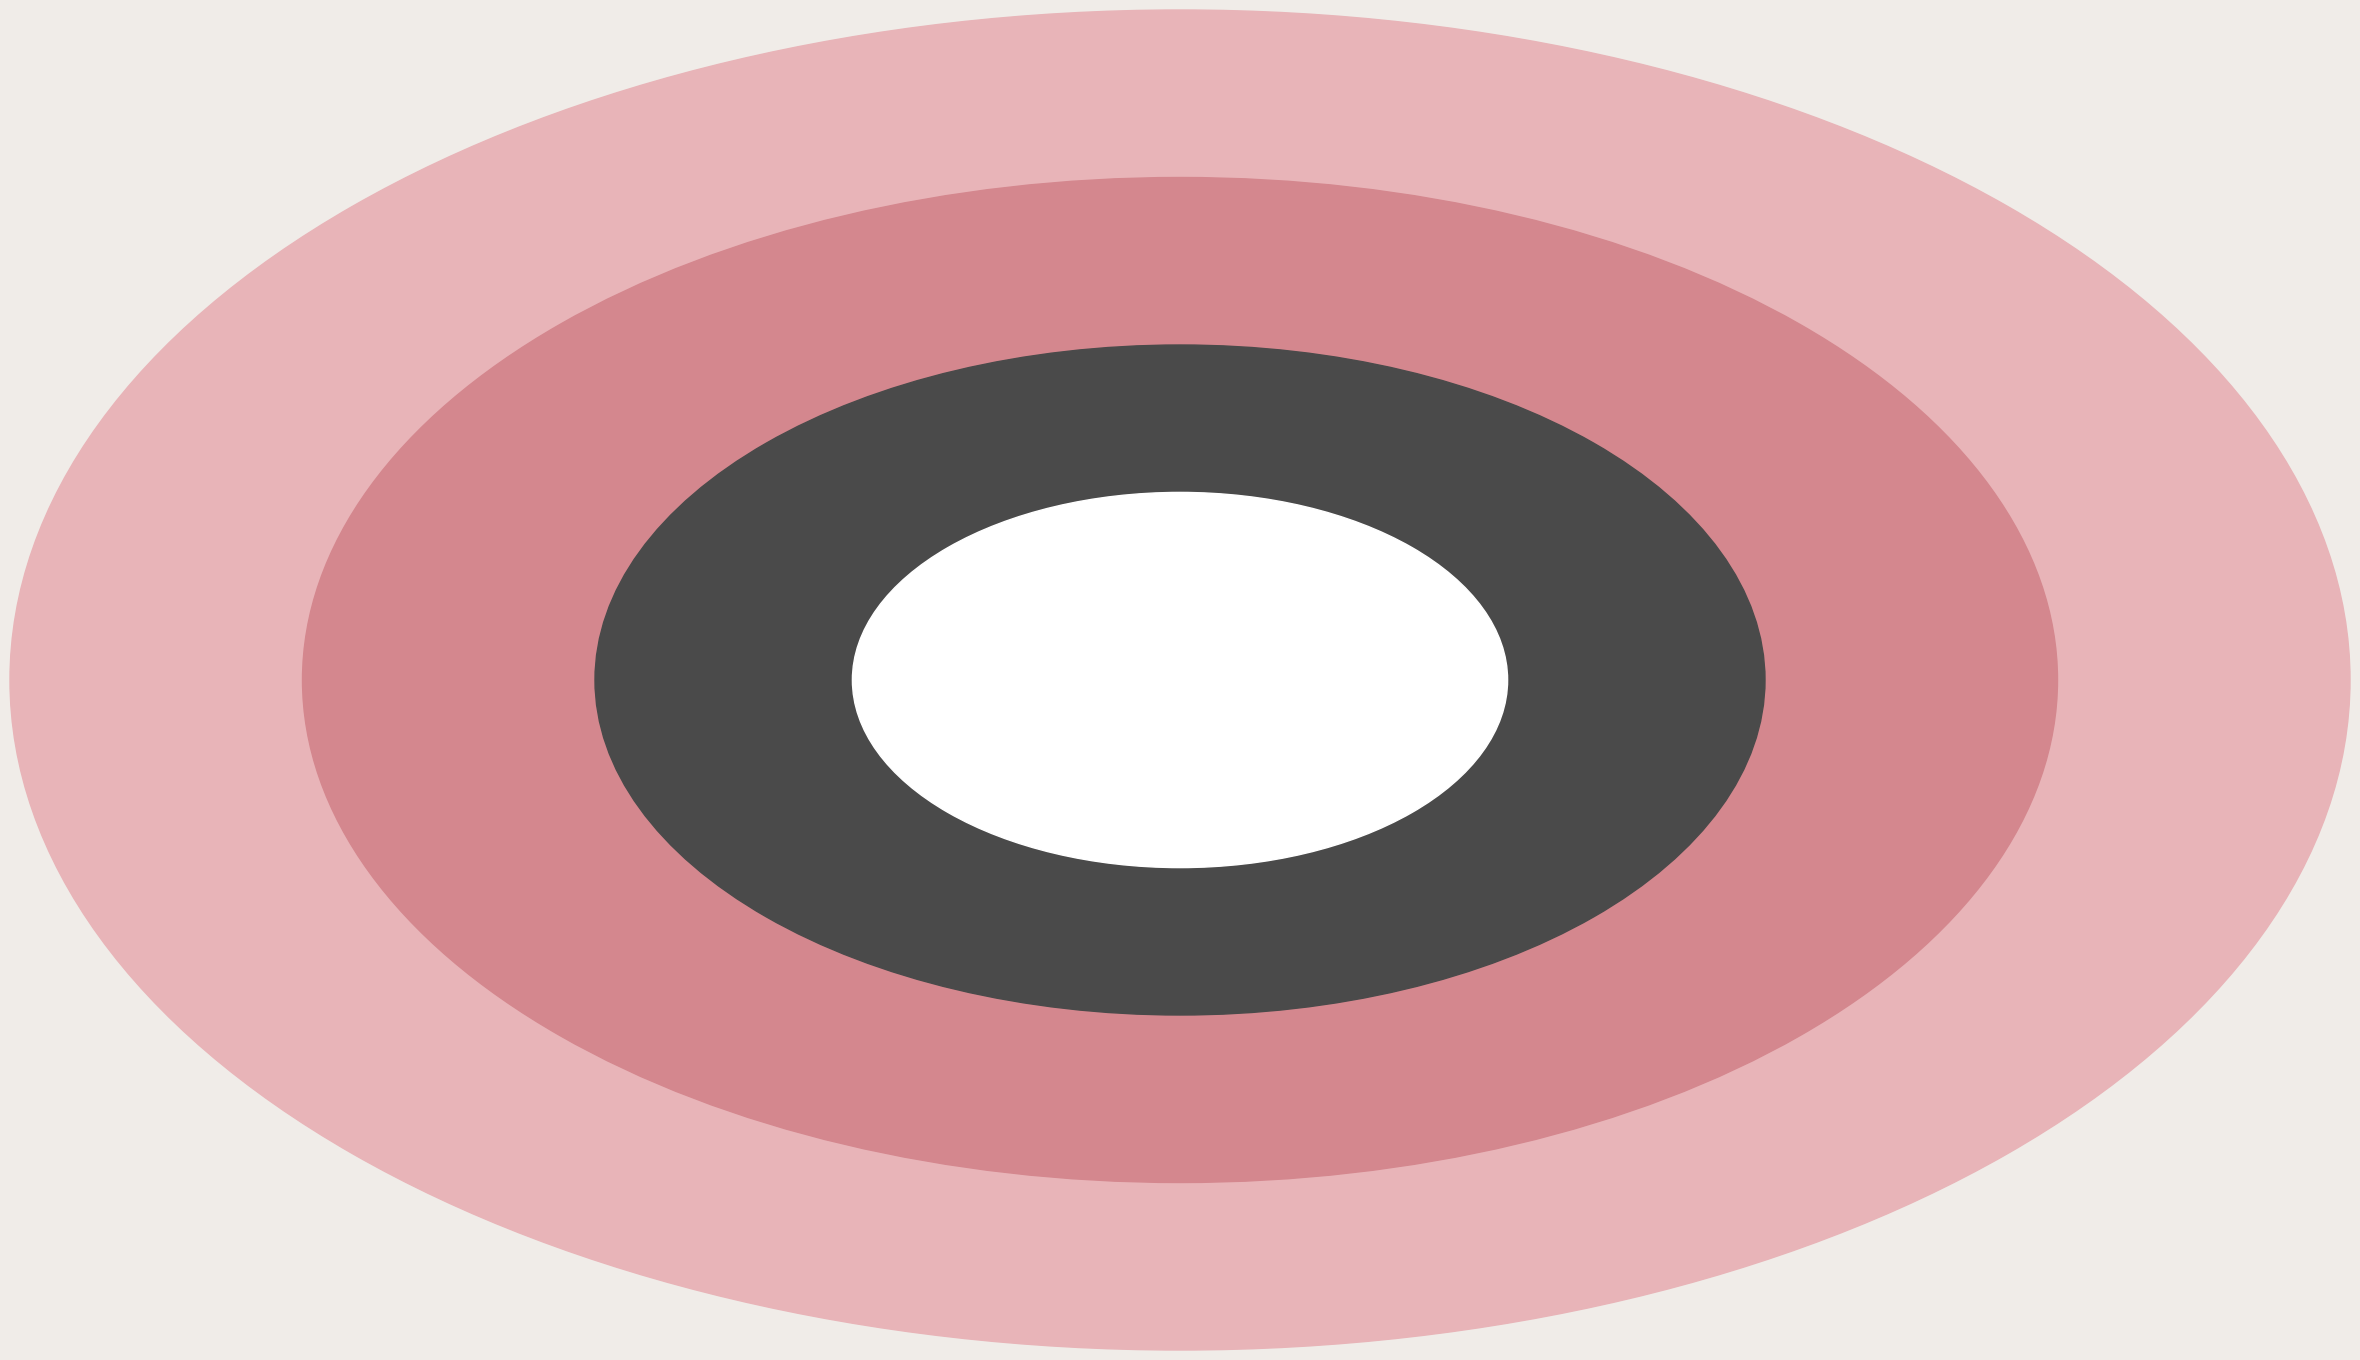

Is there a majority slice in this chart?

No